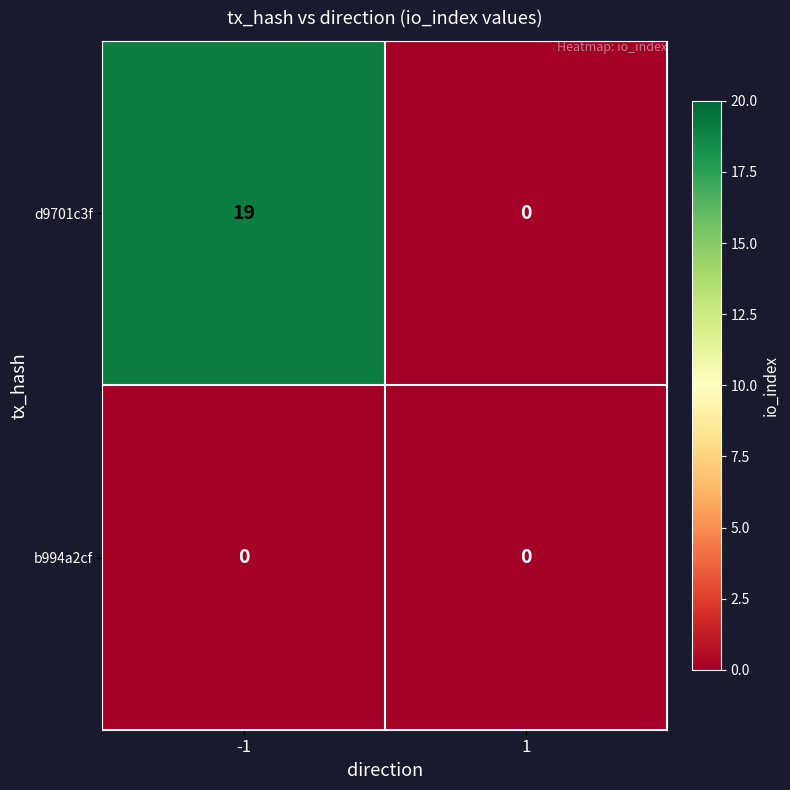

Which series changed the most between -1 and 1?

d9701c3f